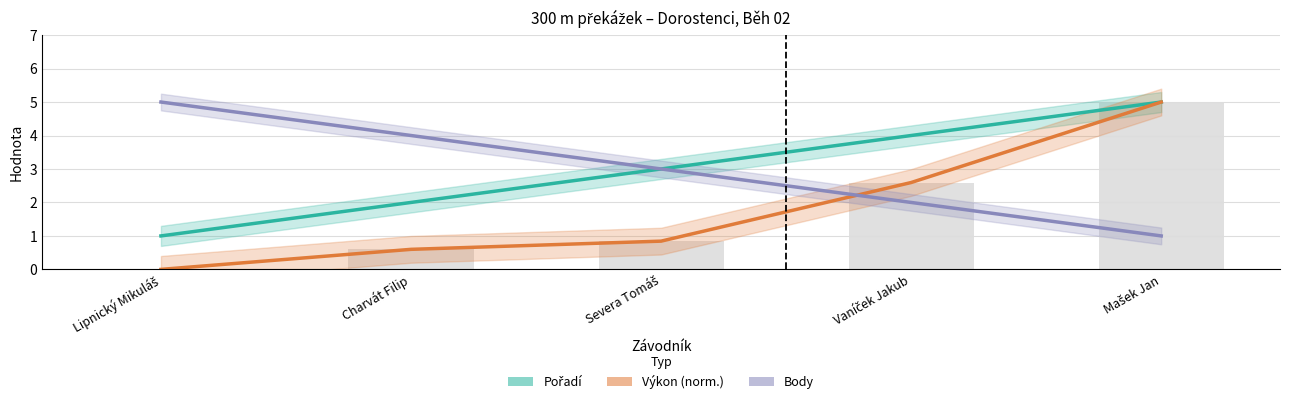

What is the value of the Výkon (norm.) bar at the 4th from the left?

2.6